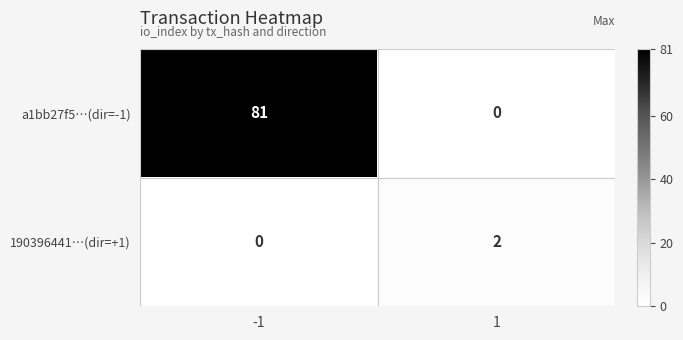

What is the spread (max minus min) of values at -1?

81